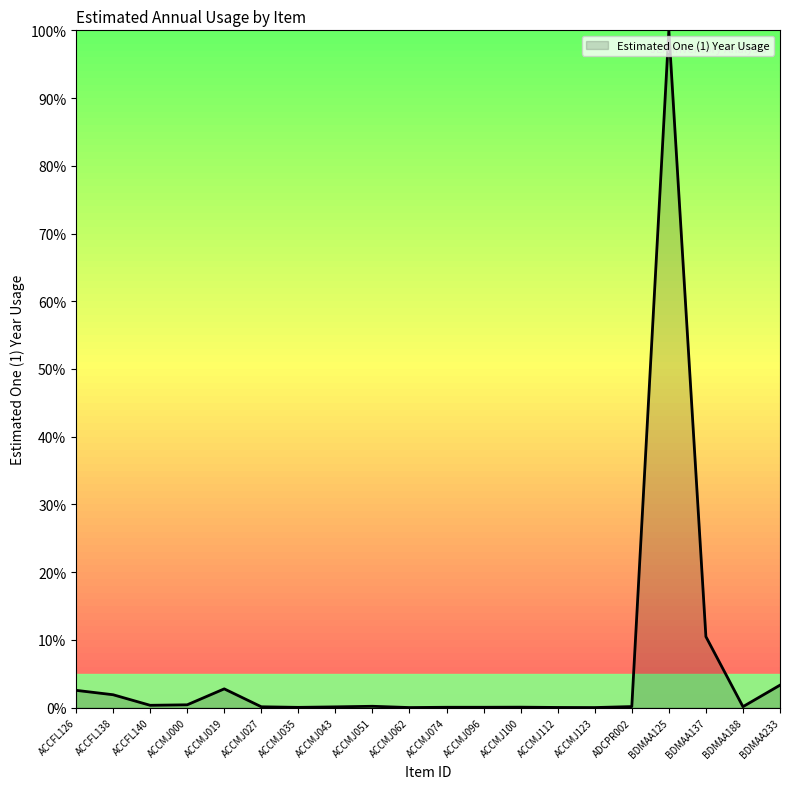

What is the change in value from ACCFL126 to BDMAA137?

+7.9